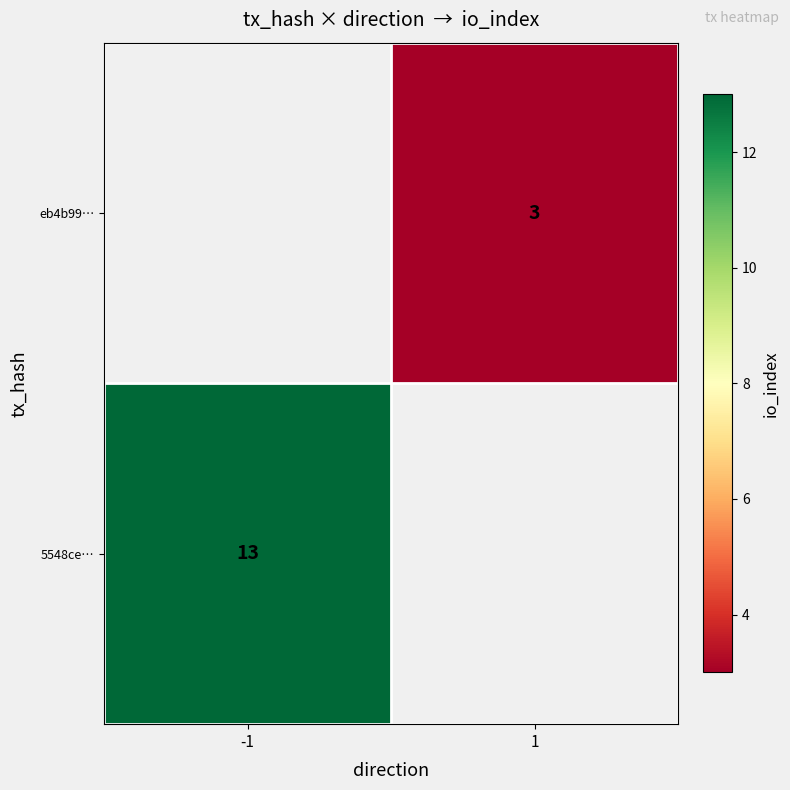

How many distinct data groups are displayed?

2